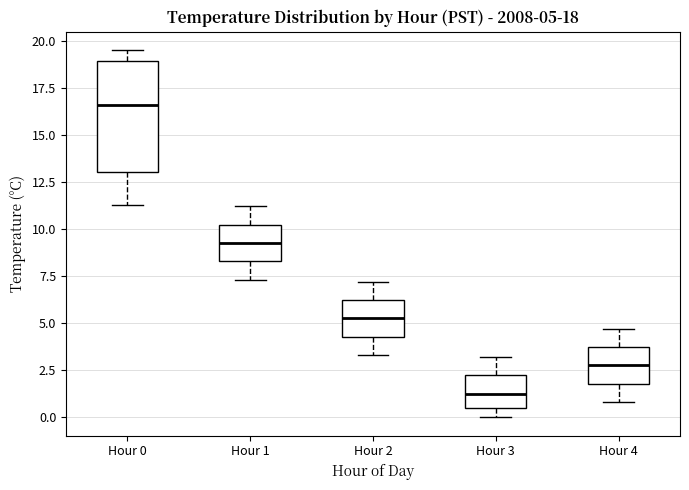

Which box has the lowest median line?

Hour 3